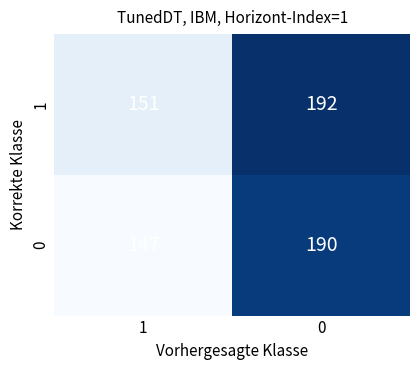

Which series has the largest range (max minus min)?

0